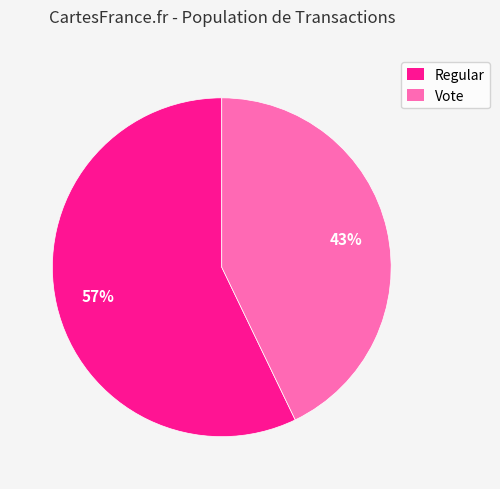

How many segments does this pie chart have?

2